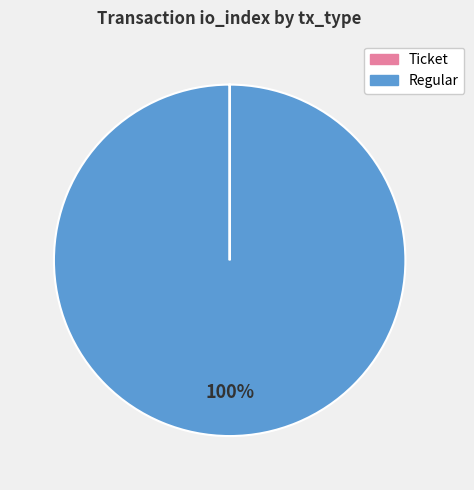

To the nearest percent, what is the difference between the largest and smallest slice percentages?

100%